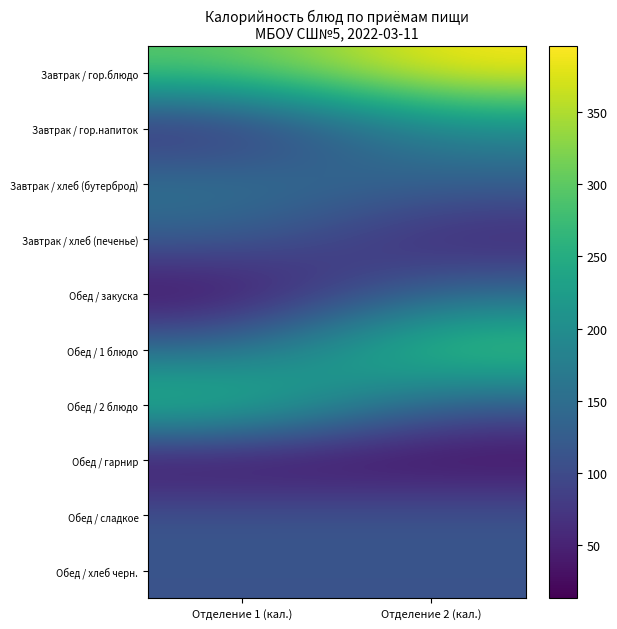

What is the spread (max minus min) of values at Отделение 1 (кал.)?

284